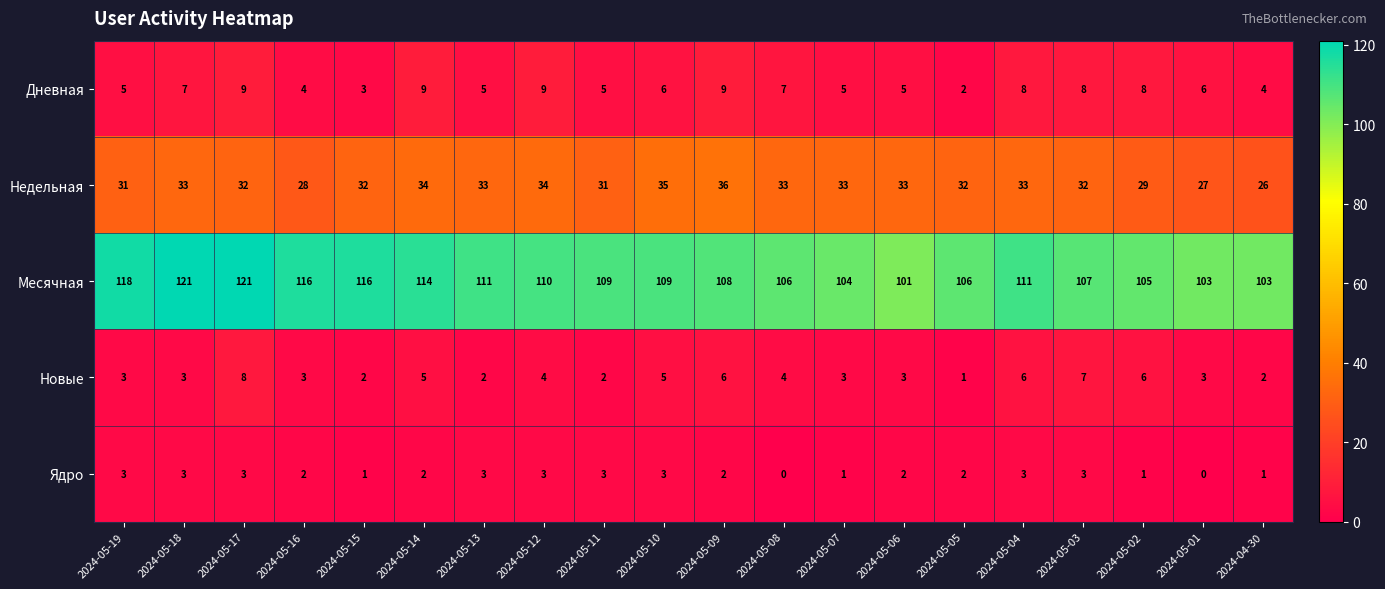

What value does the Ядро series have at 2024-05-18?

3